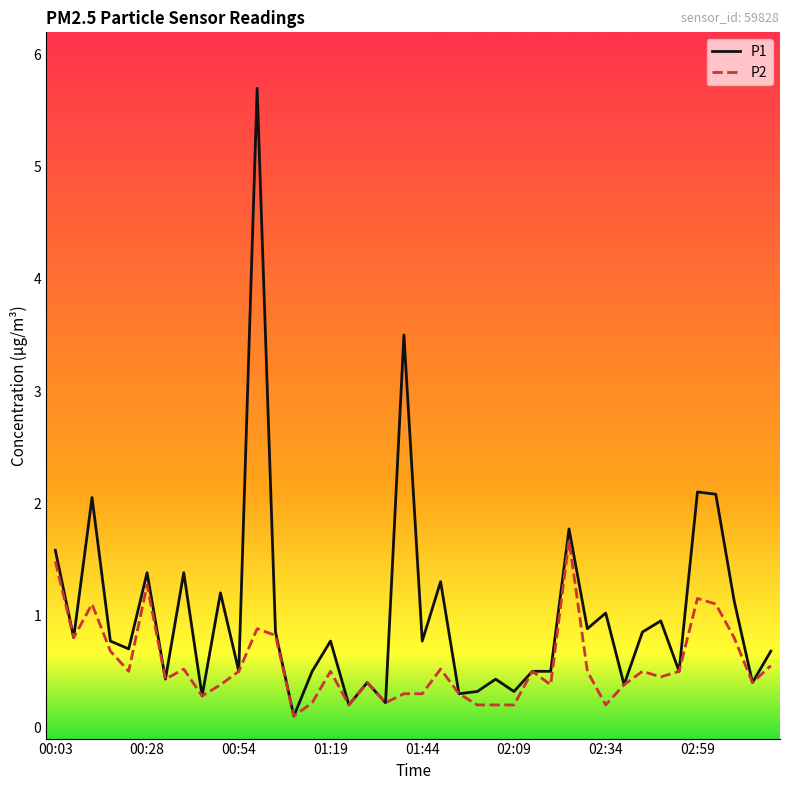

Which series has the widest spread of values?

P1